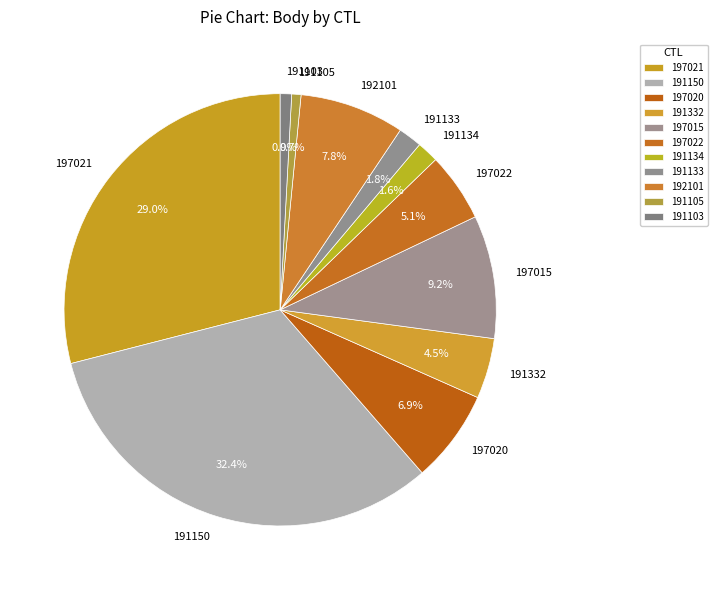

Which category has the biggest portion of the pie?

191150